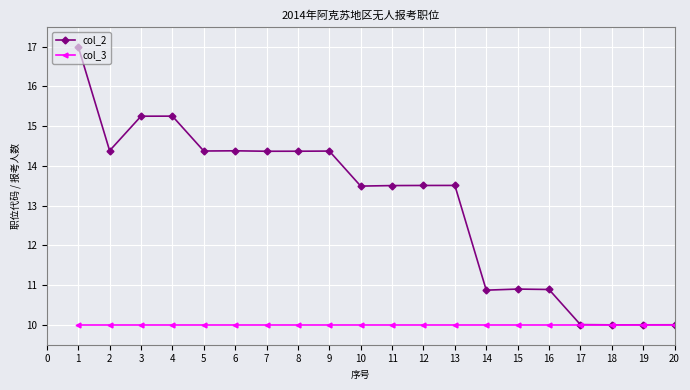

True or false: col_2 has more than 1 points higher than both neighbors.

True